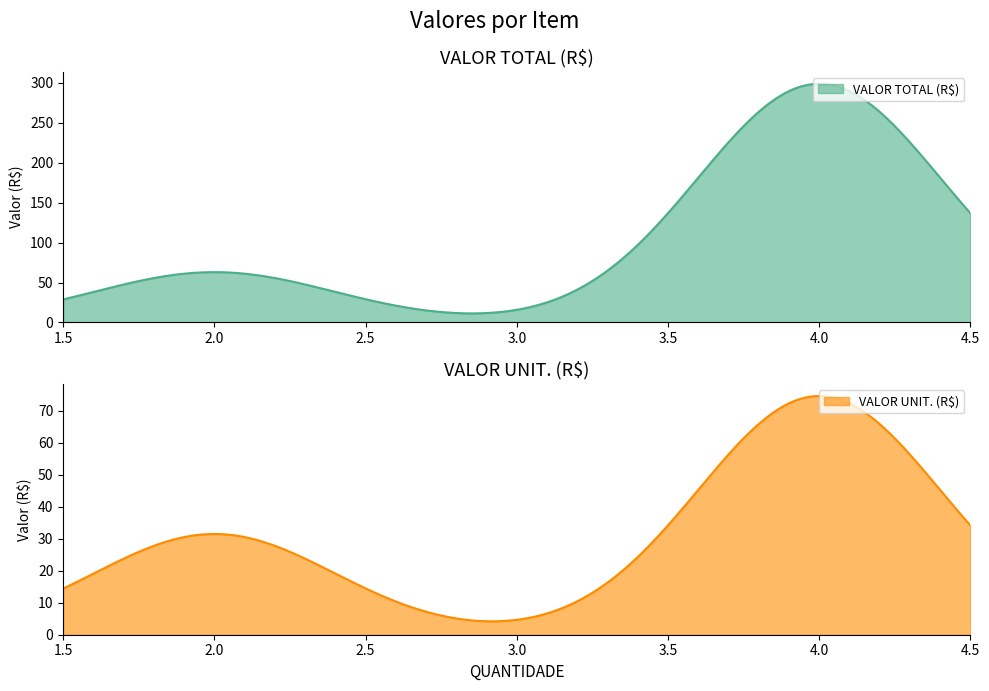

What is the maximum value for VALOR TOTAL (R$)?

298.6